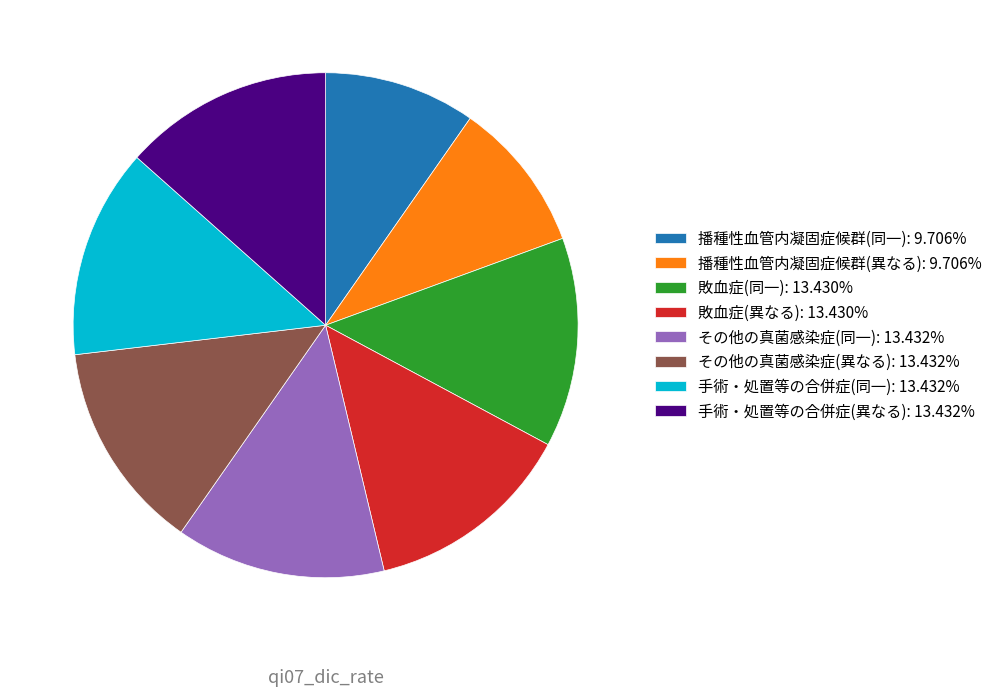

Does any single category account for the majority?

No